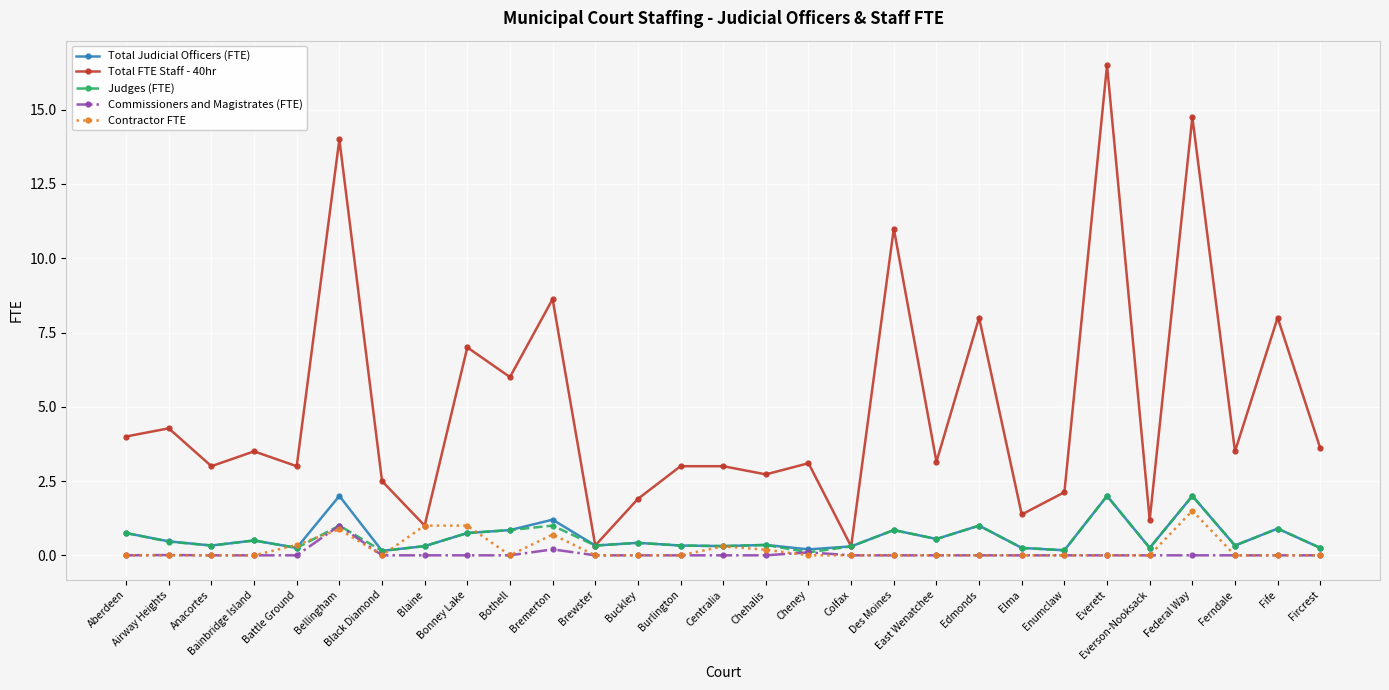

Is the value of Total FTE Staff - 40hr at Burlington greater than the value of Total Judicial Officers (FTE) at Everson-Nooksack?

Yes